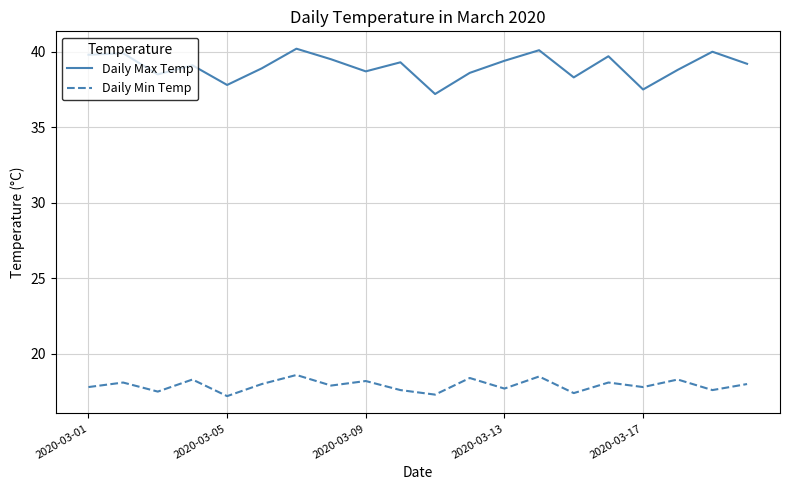

What is the smallest value displayed?

17.2